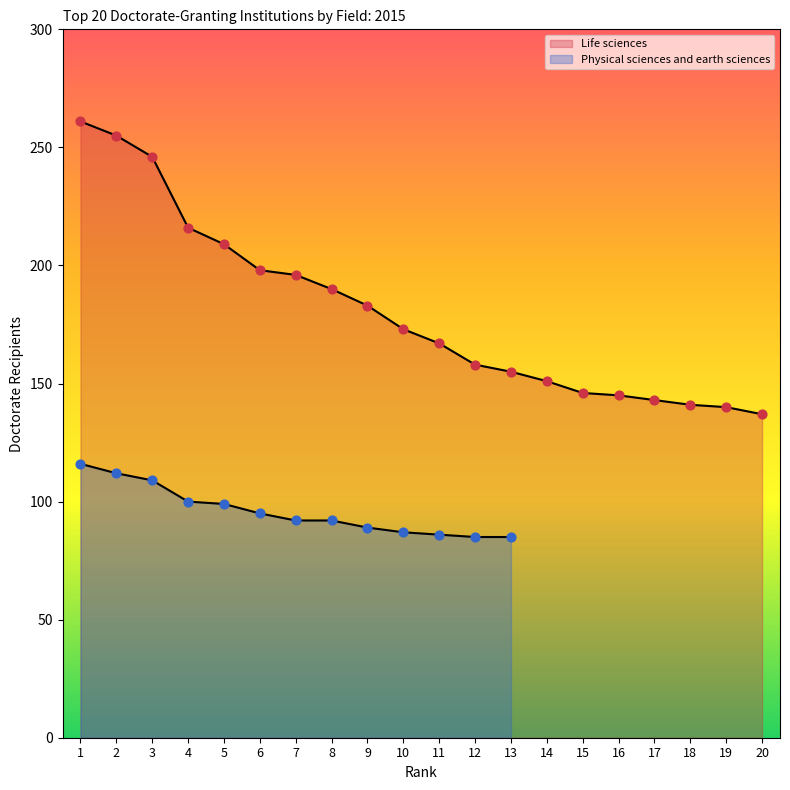

What is the change in value from 7 to 8?

-6